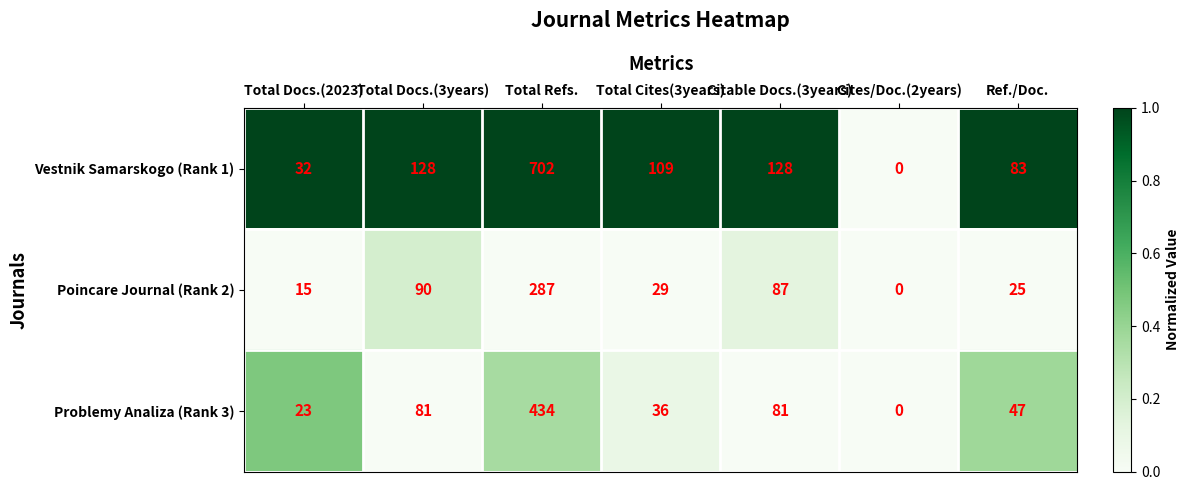

Is it true that Poincare Journal (Rank 2) equals -104 at Cites/Doc.(2years)?

False